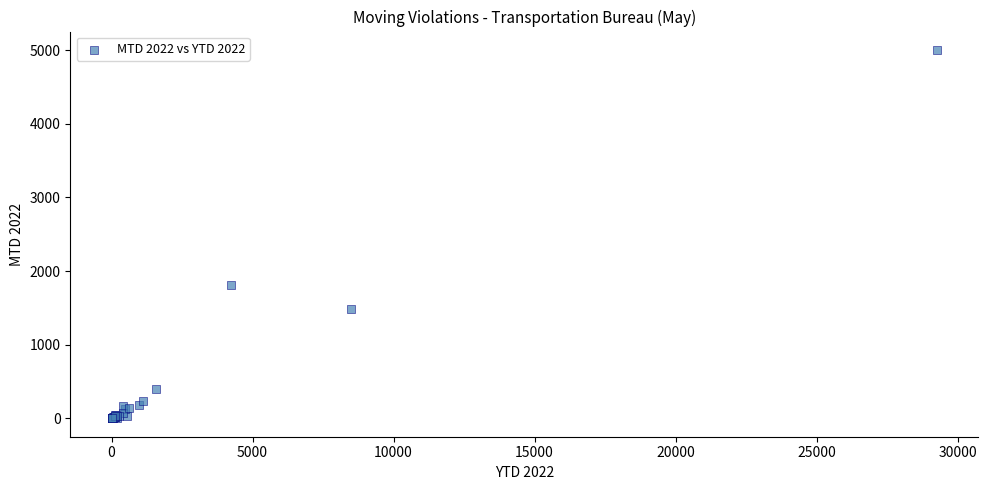

What Y value in the scatter plot is closest to 2500?

1804